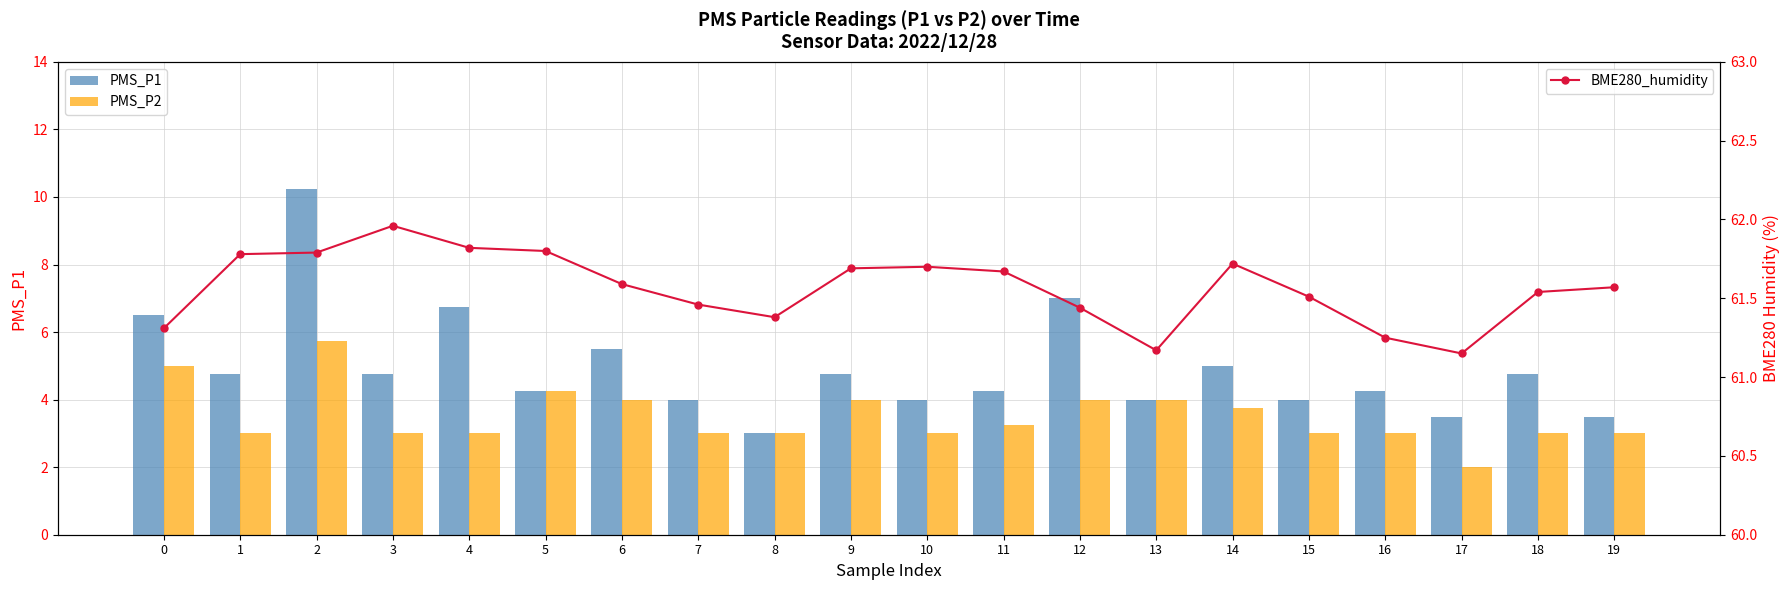

What is the lowest value of the PMS_P2 series?

2.0